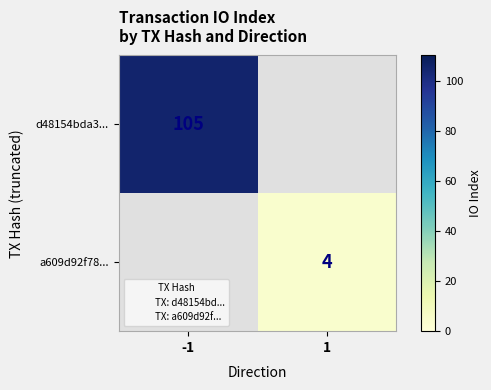

Between 1 and -1, which is larger?

-1